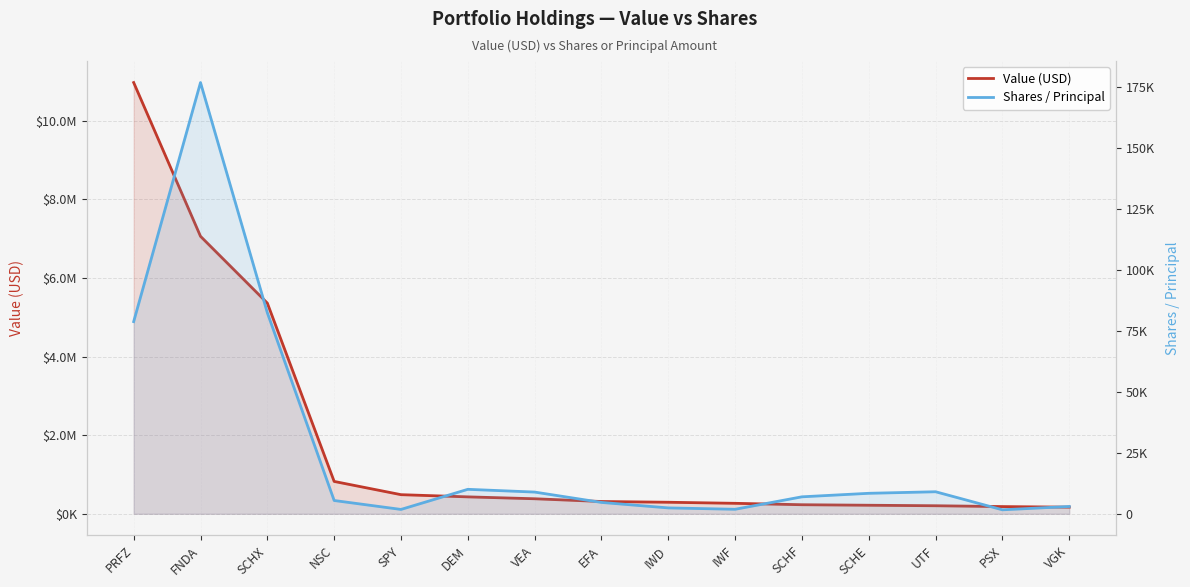

What position from the right is IWF?

6